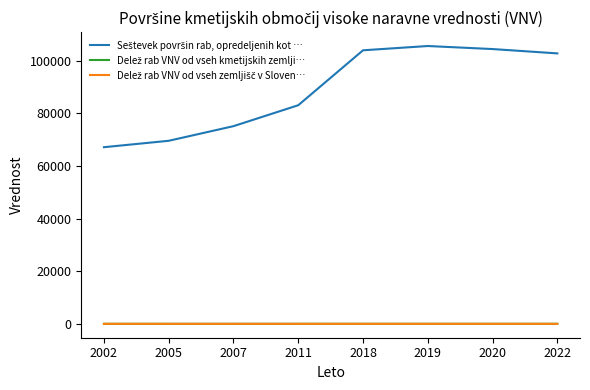

What is the spread (max minus min) of values at 2019?

105514.0